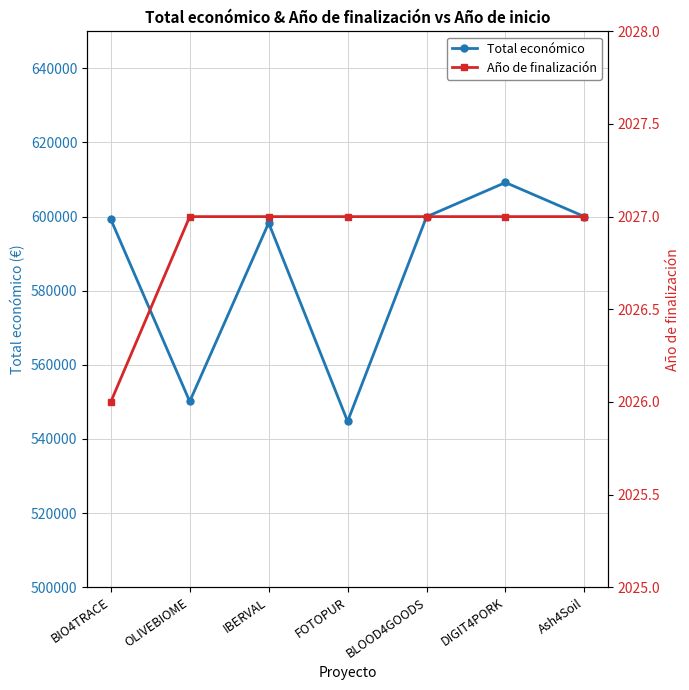

Reading left to right, extract all data points from this chart.

Total económico: BIO4TRACE=599262	OLIVEBIOME=550111	IBERVAL=598303	FOTOPUR=544746	BLOOD4GOODS=599960	DIGIT4PORK=609206	Ash4Soil=600000
Año de finalización: BIO4TRACE=2026	OLIVEBIOME=2027	IBERVAL=2027	FOTOPUR=2027	BLOOD4GOODS=2027	DIGIT4PORK=2027	Ash4Soil=2027